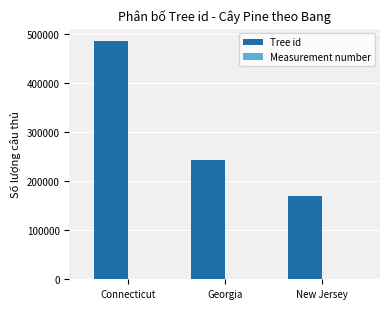

Where is Tree id nearest to the value 328534?

Georgia